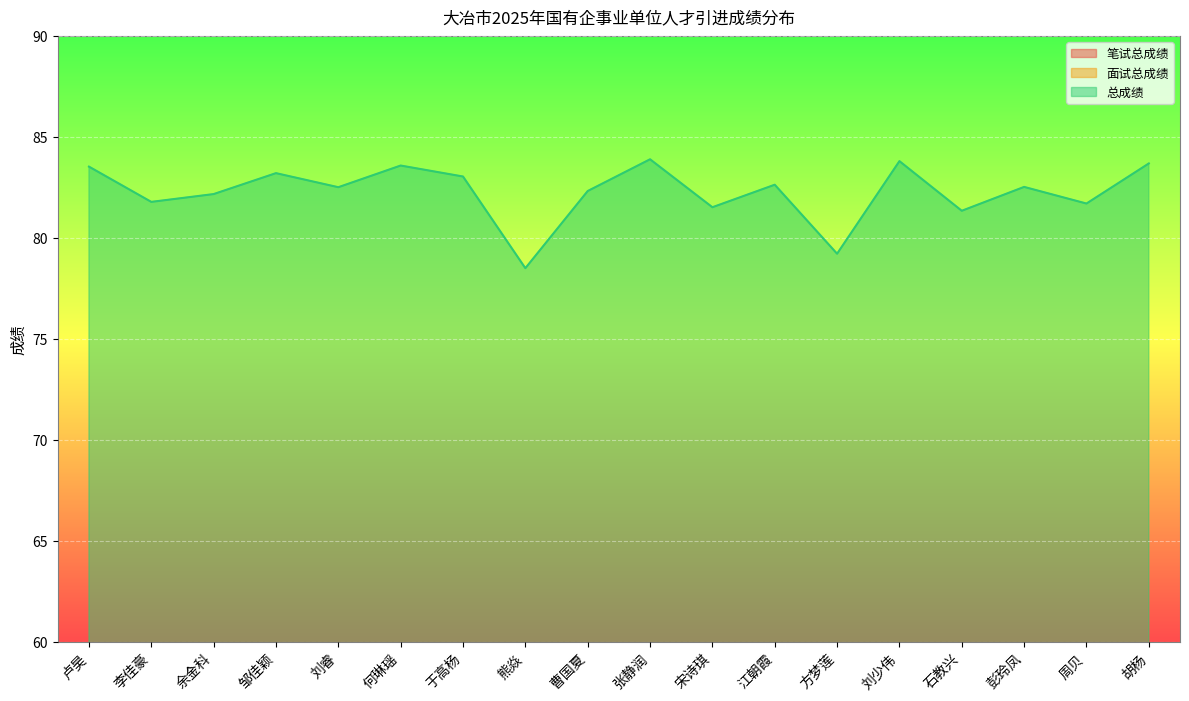

Where does the 总成绩 series first go above 82?

卢昊